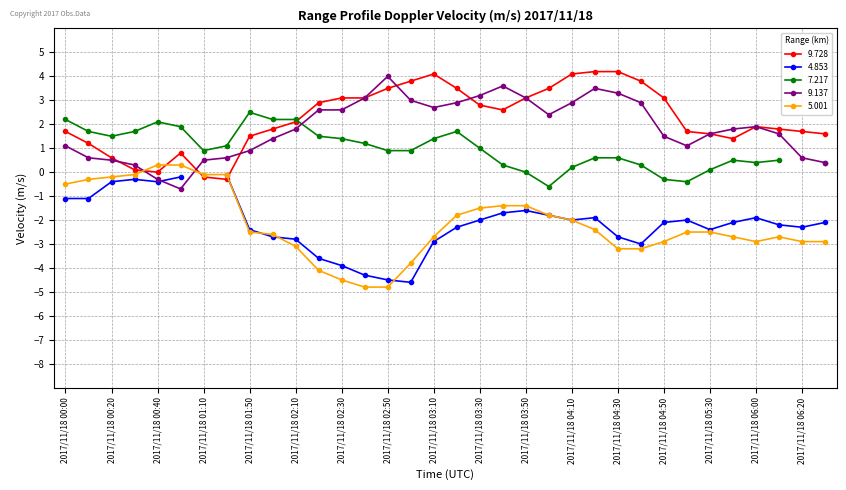

Is the value of 9.137 at 2017/11/18 01:10 greater than the value of 9.728 at 2017/11/18 03:10?

No